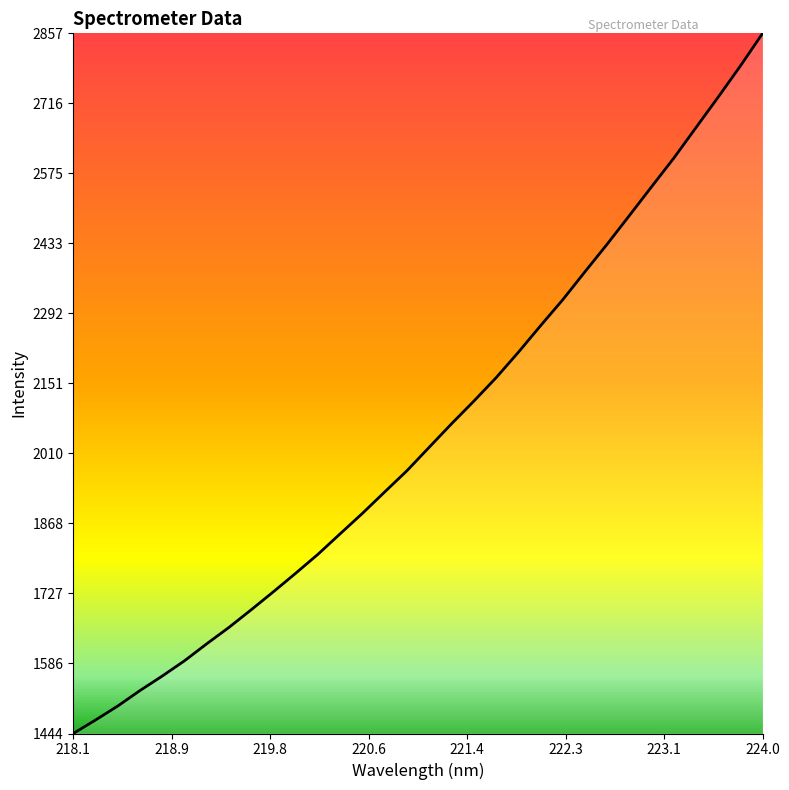

What is the average value?

2052.7